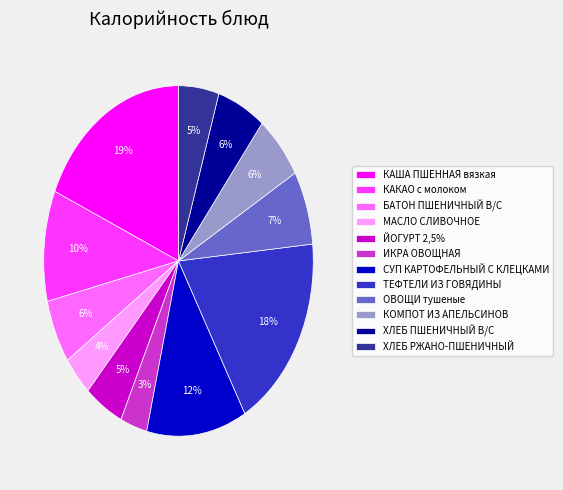

Does any single category account for the majority?

No